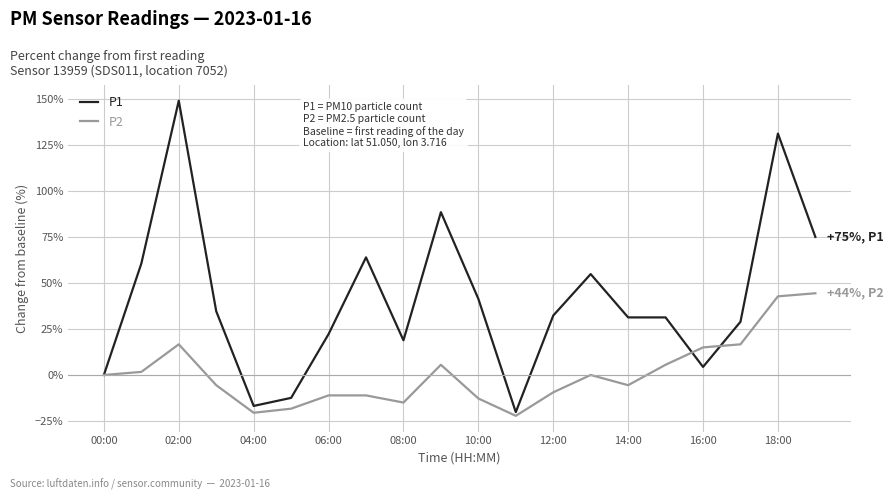

Which series has the largest total across all categories?

P1